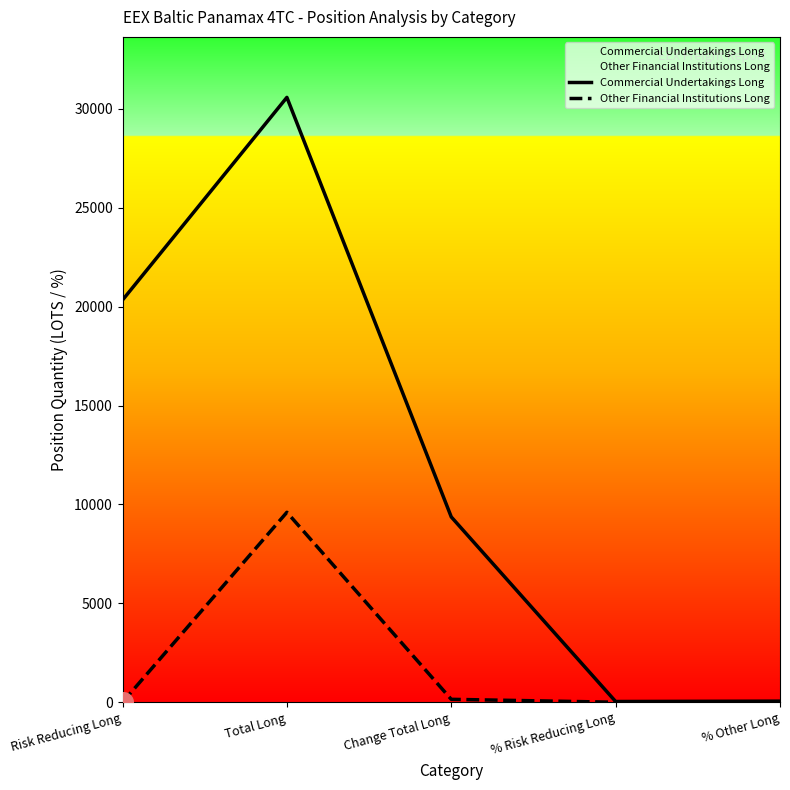

At how many categories does at least one series exceed 5591?

3